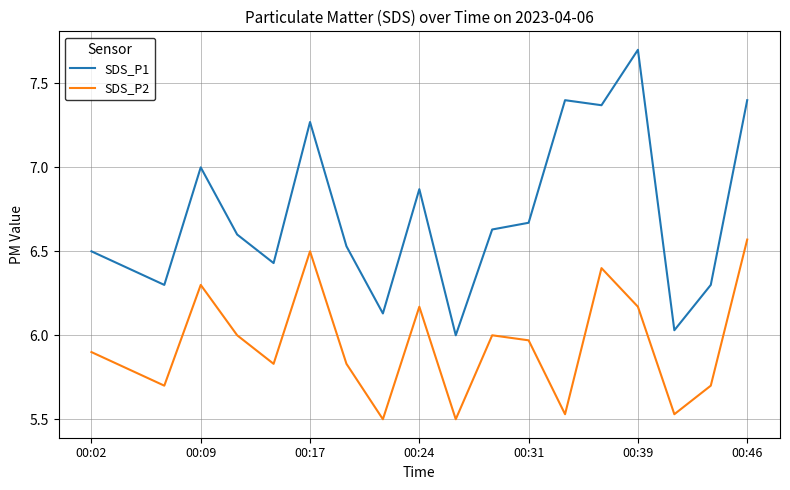

Rank the series by their maximum value, from lowest to highest.

SDS_P2, SDS_P1